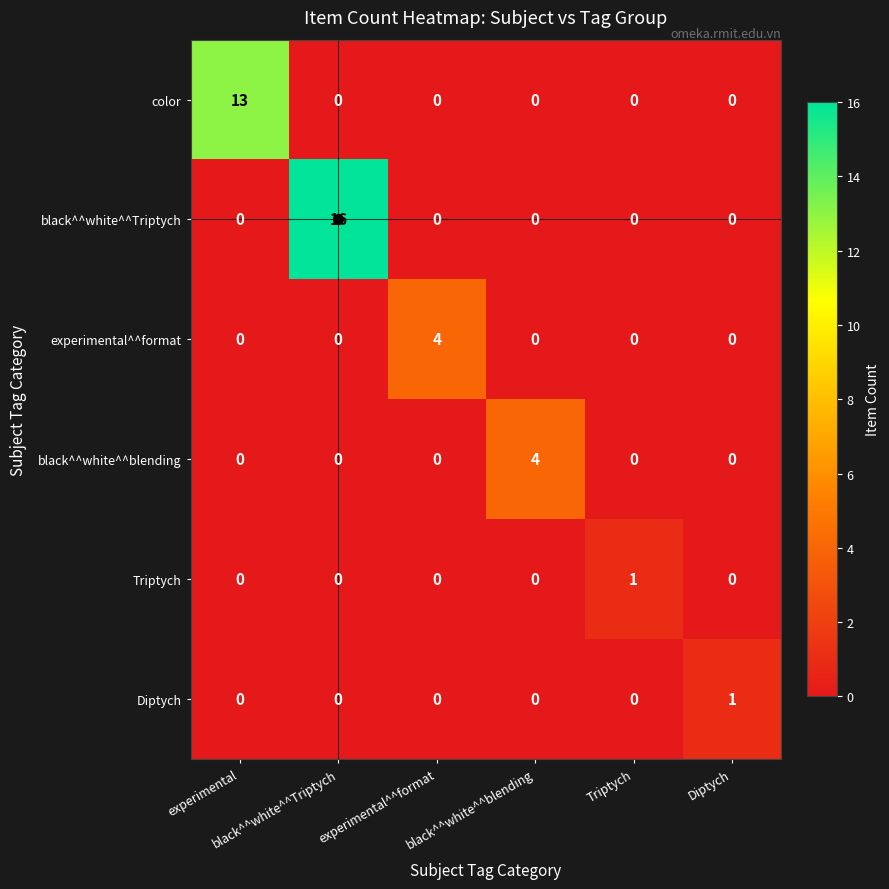

What is the difference between the maximum and minimum values in the color series?

13